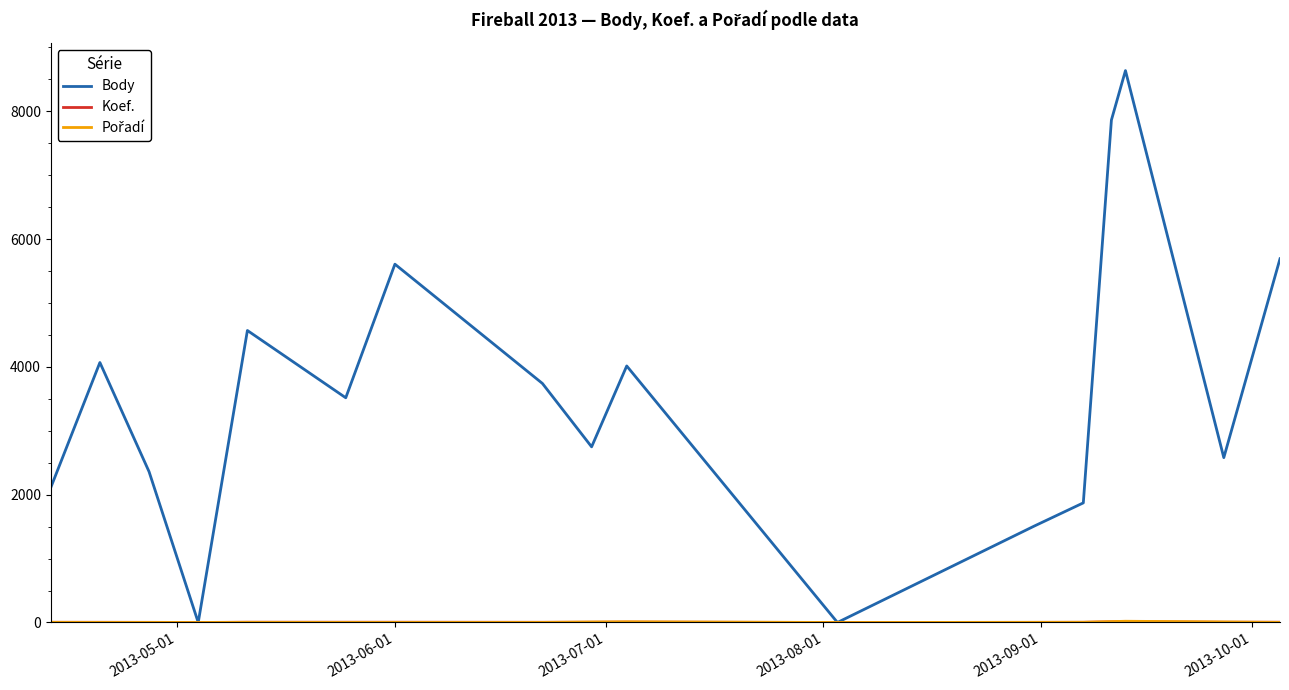

Is this an area chart (filled region under the line)?

No